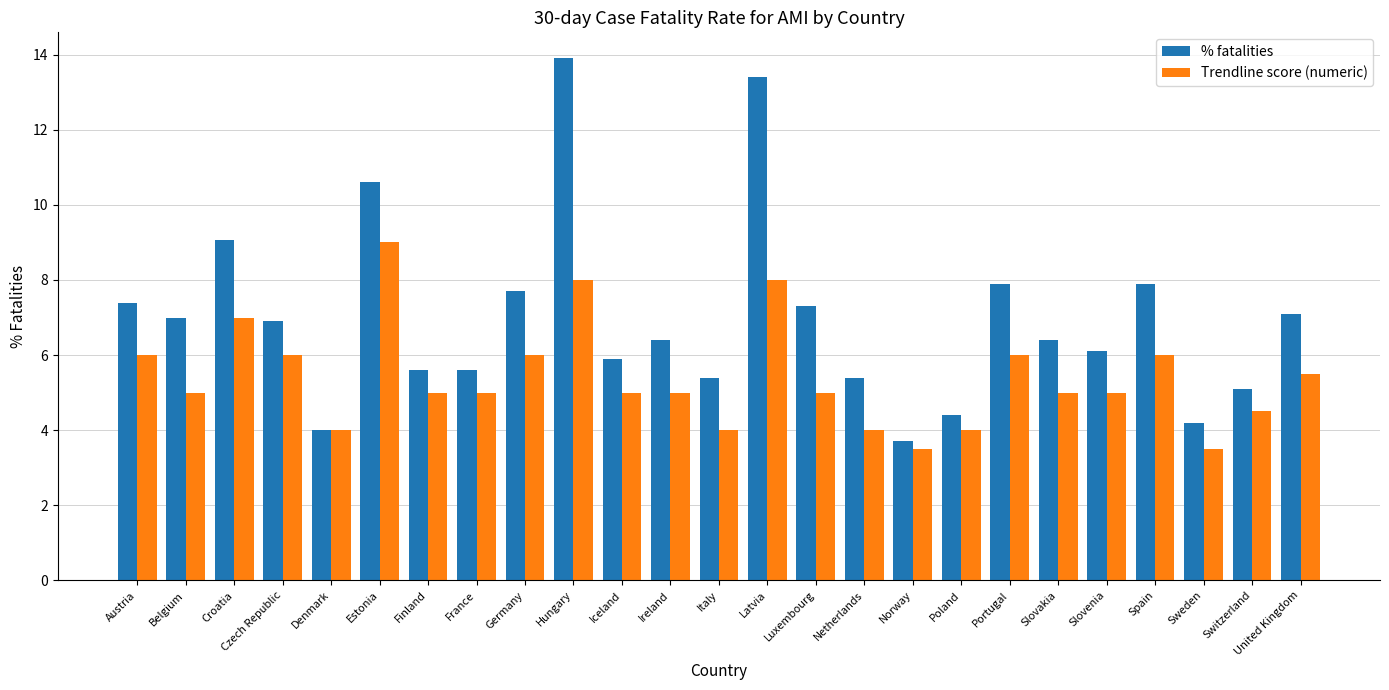

What is the label of the 5th bar from the left?

Denmark